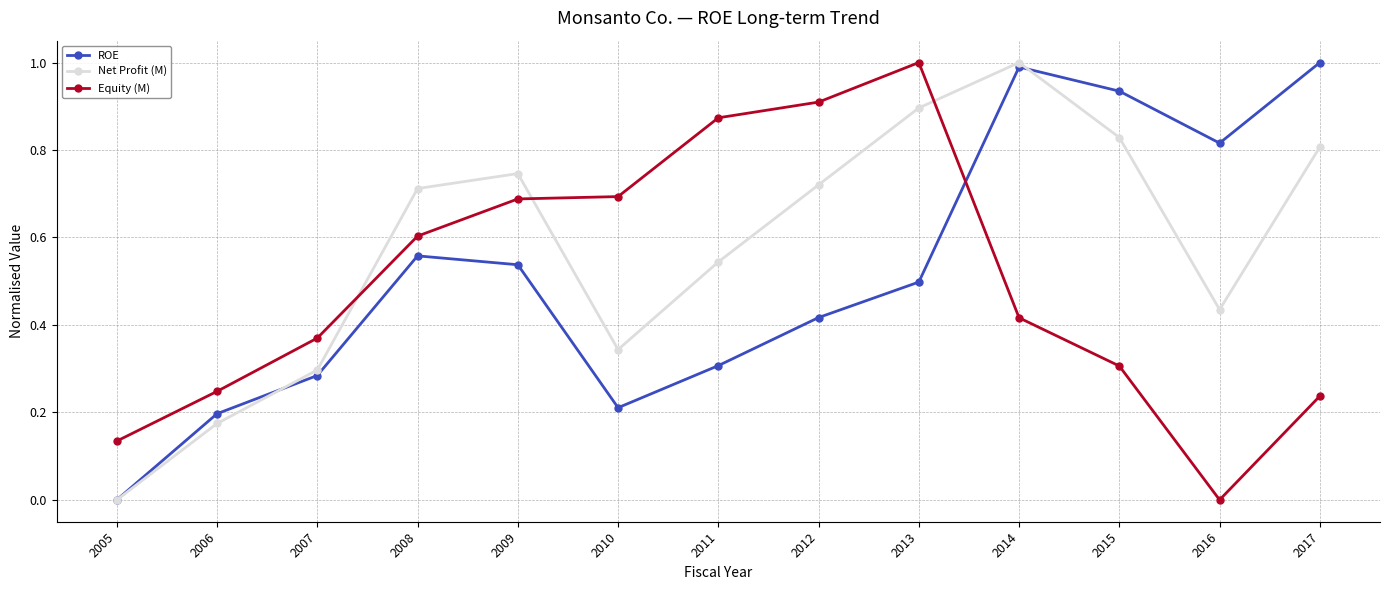

What is the highest value of the Equity (M) series?

1.0